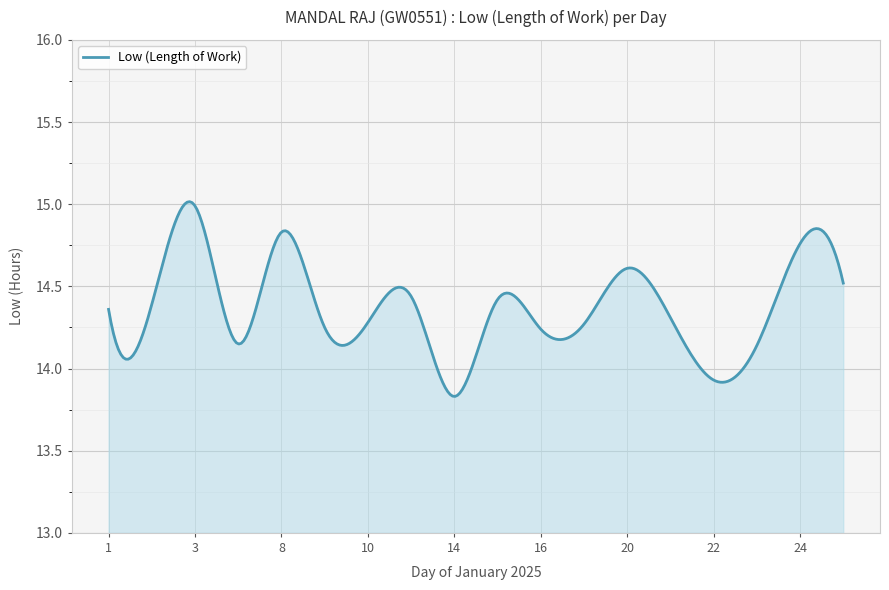

What is the difference between the maximum and minimum values?

1.2